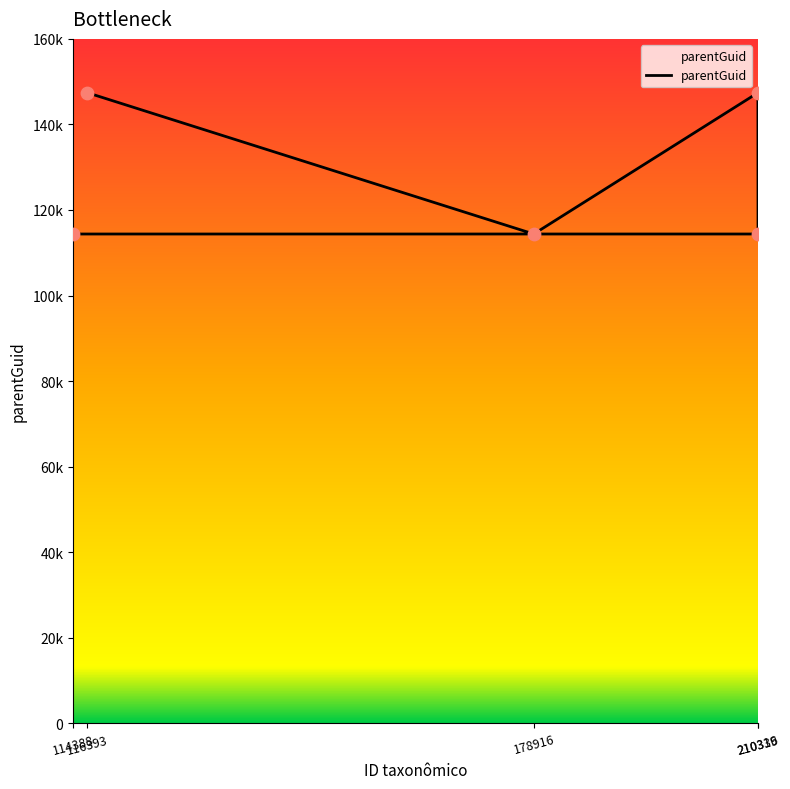

Between 210336 and 114388, which is larger?

210336